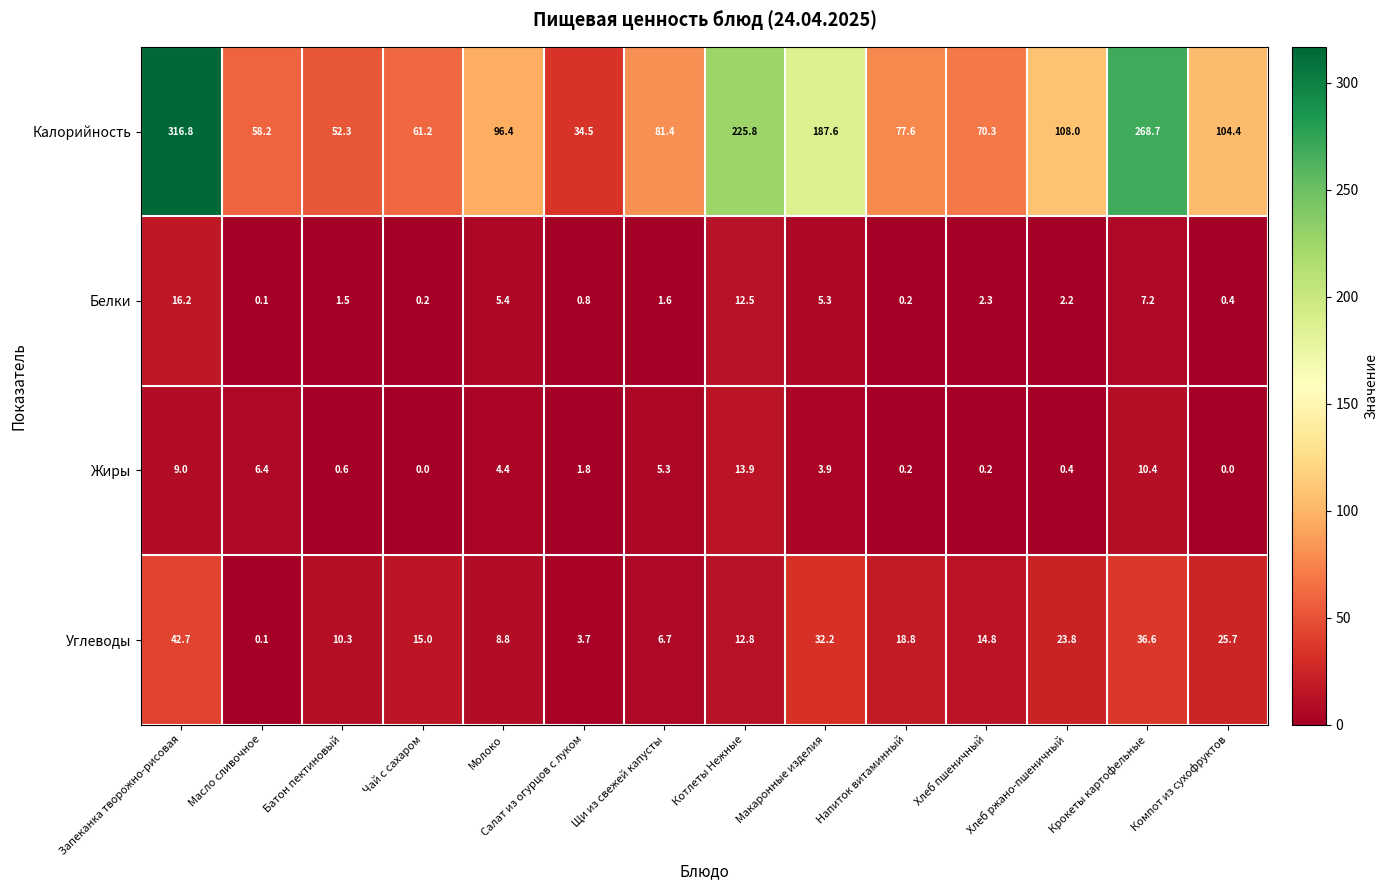

Which label corresponds to the largest value in the chart?

Запеканка творожно-рисовая